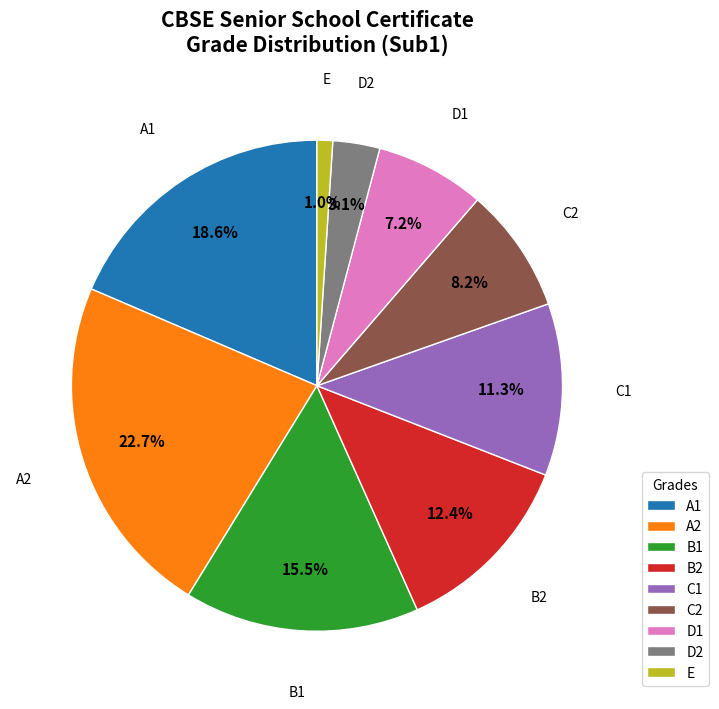

What is the ratio of the value at C1 to the value at B2?

0.9